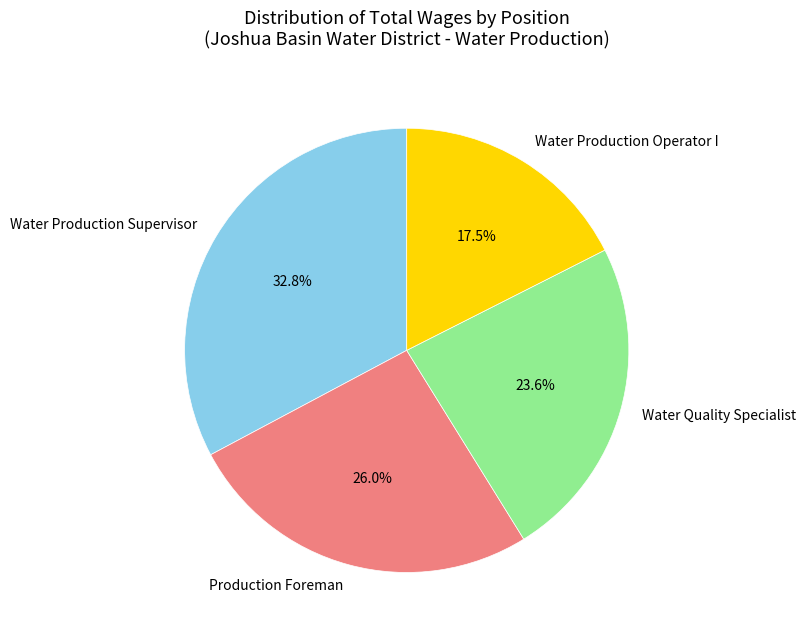

What is the ratio of the value at Production Foreman to the value at Water Production Supervisor?

0.8